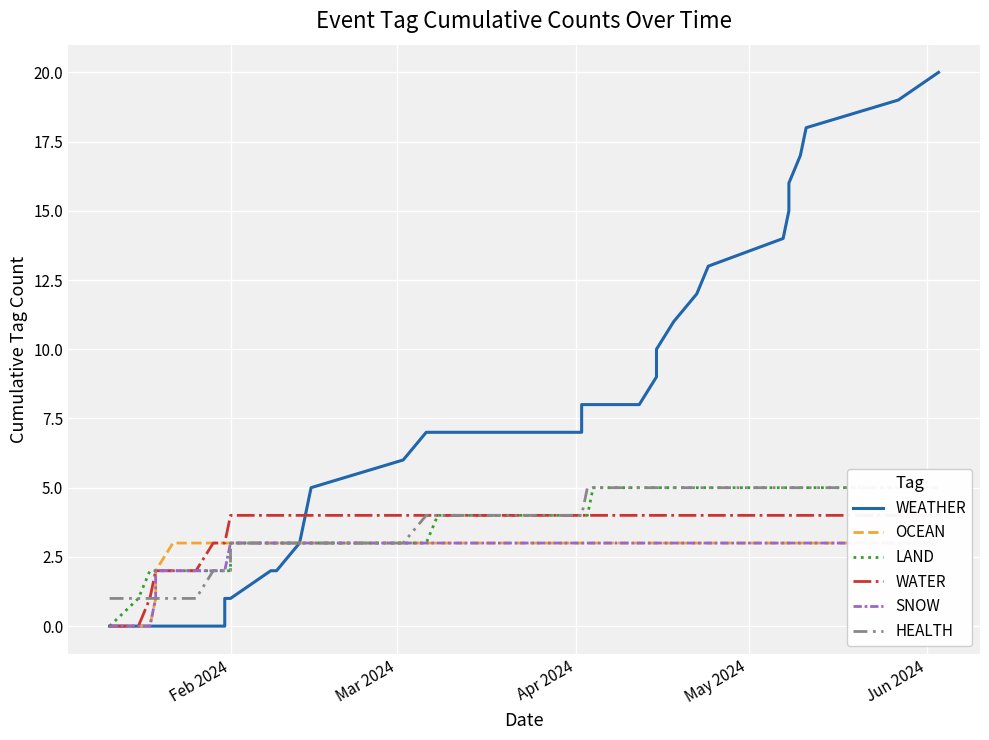

What is the highest value of the WEATHER series?

20